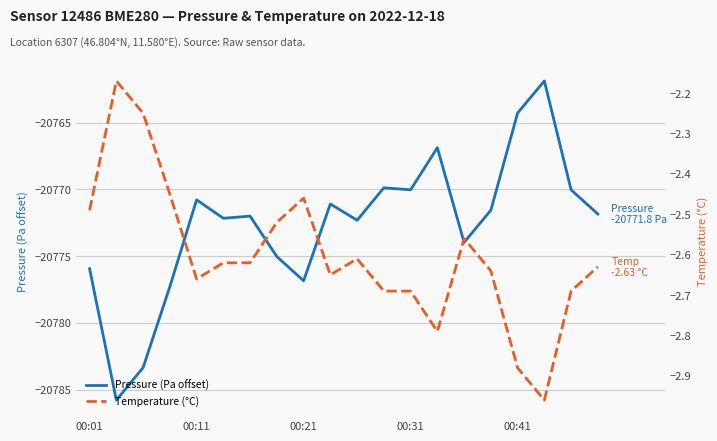

How many lines are shown in the chart?

2